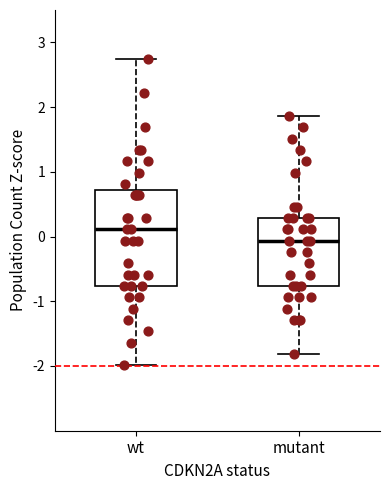

Comparing the boxes themselves (not the whiskers), which one is the tallest?

wt